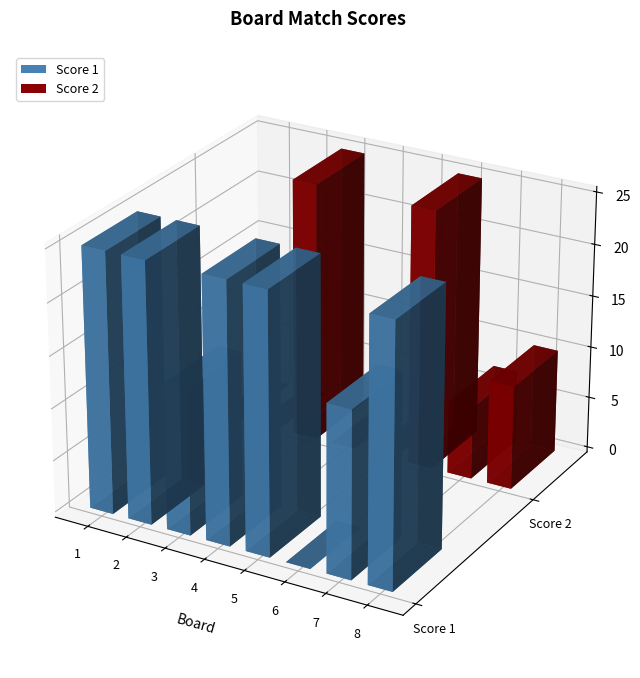

The value of Score 1 at 8 is 25. True or false?

True